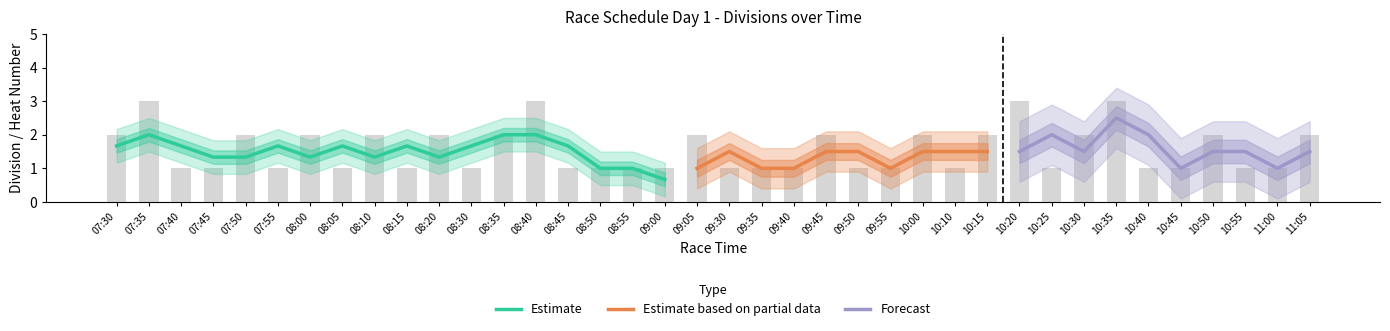

Reading right to left, list all the values displayed in this chart.

11:05=2	11:00=1	10:55=1	10:50=2	10:45=1	10:40=1	10:35=3	10:30=2	10:25=1	10:20=3	10:15=2	10:10=1	10:00=2	09:55=1	09:50=1	09:45=2	09:40=1	09:35=1	09:30=1	09:05=2	09:00=1	08:55=1	08:50=1	08:45=1	08:40=3	08:35=2	08:30=1	08:20=2	08:15=1	08:10=2	08:05=1	08:00=2	07:55=1	07:50=2	07:45=1	07:40=1	07:35=3	07:30=2